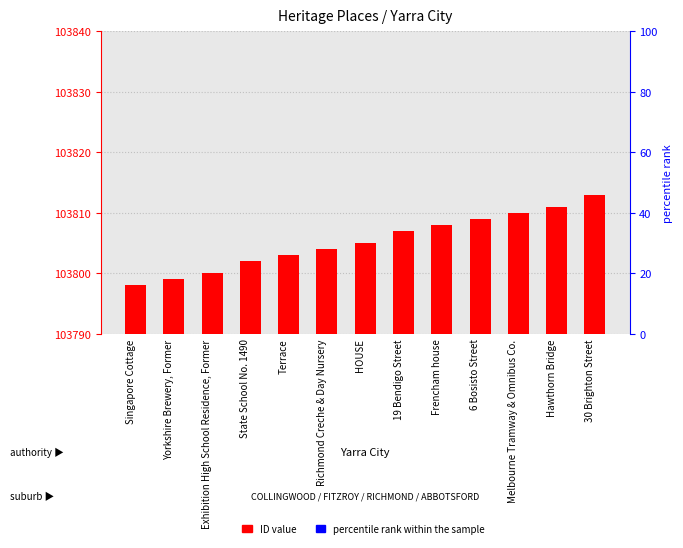

Where does the data first go above 103805?

19 Bendigo Street